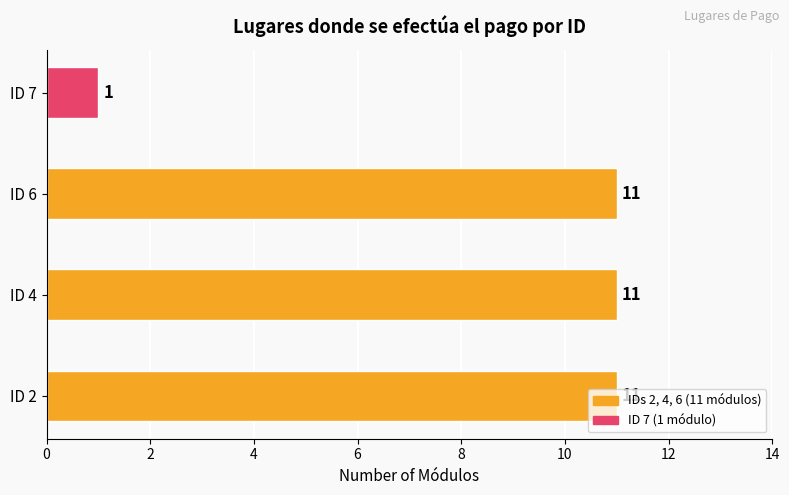

What is the difference between the maximum and minimum values?

10